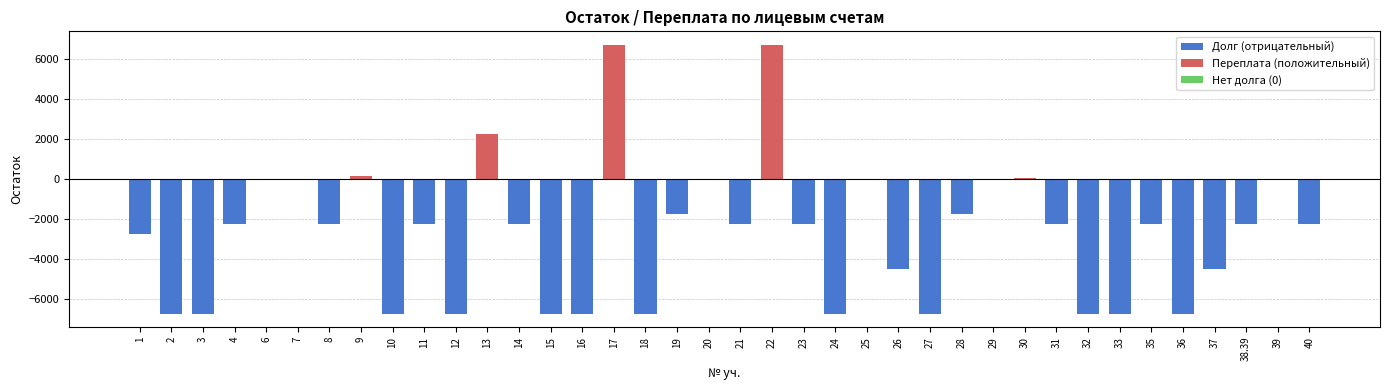

What is the maximum value shown in the chart?

6720